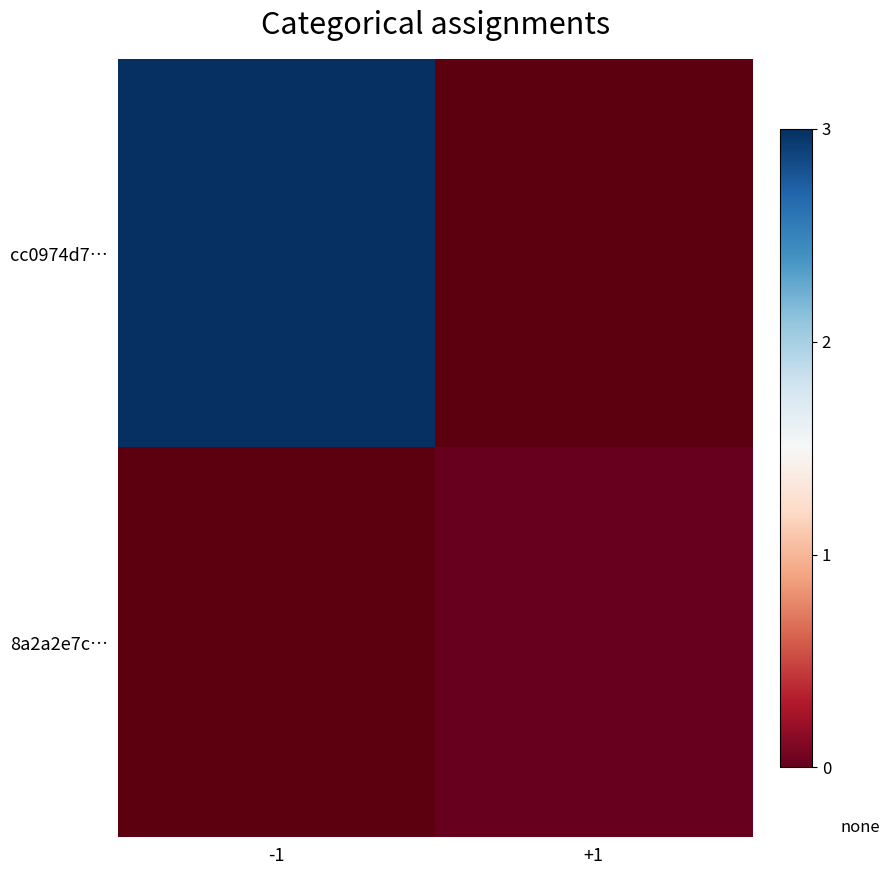

Rank the series by their average value, from highest to lowest.

cc0974d7…, 8a2a2e7c…